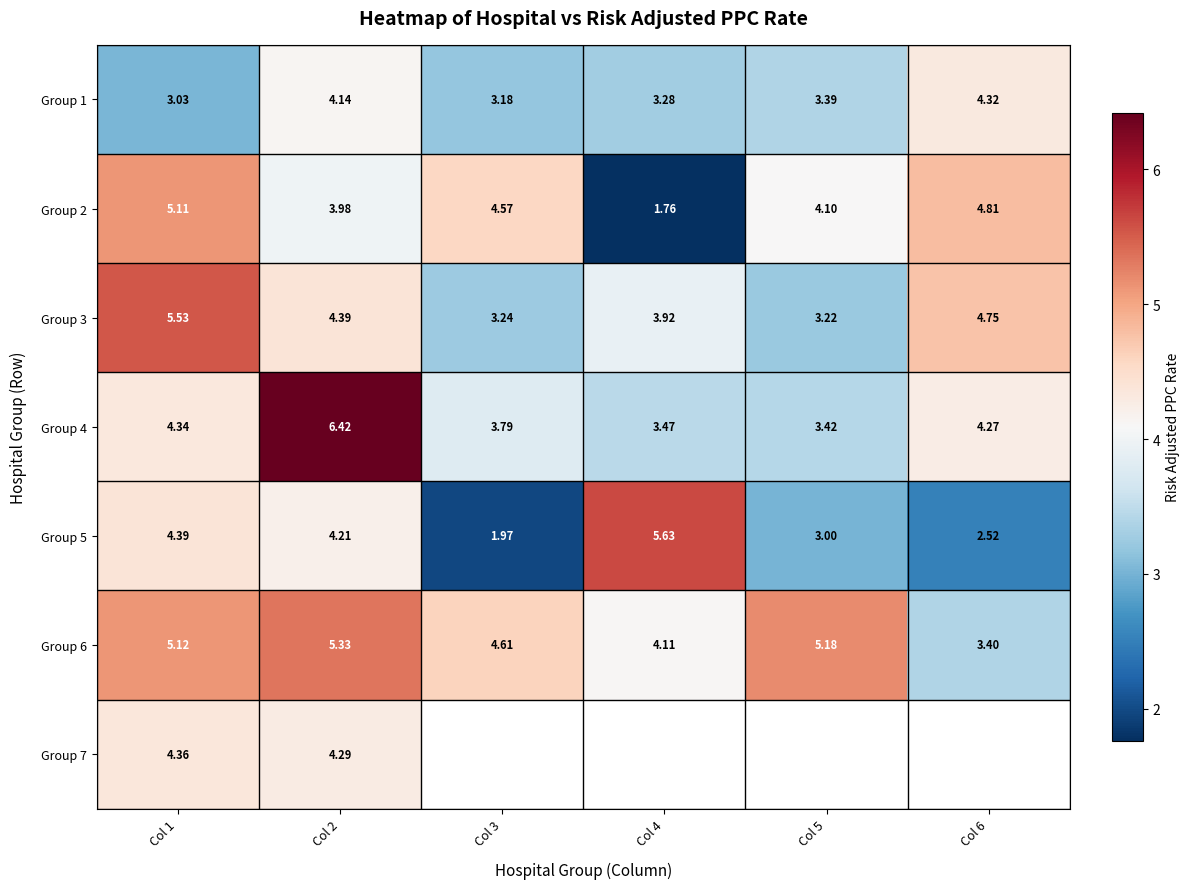

True or false: Group 3 has a value of 5.1 at Col 4.

False